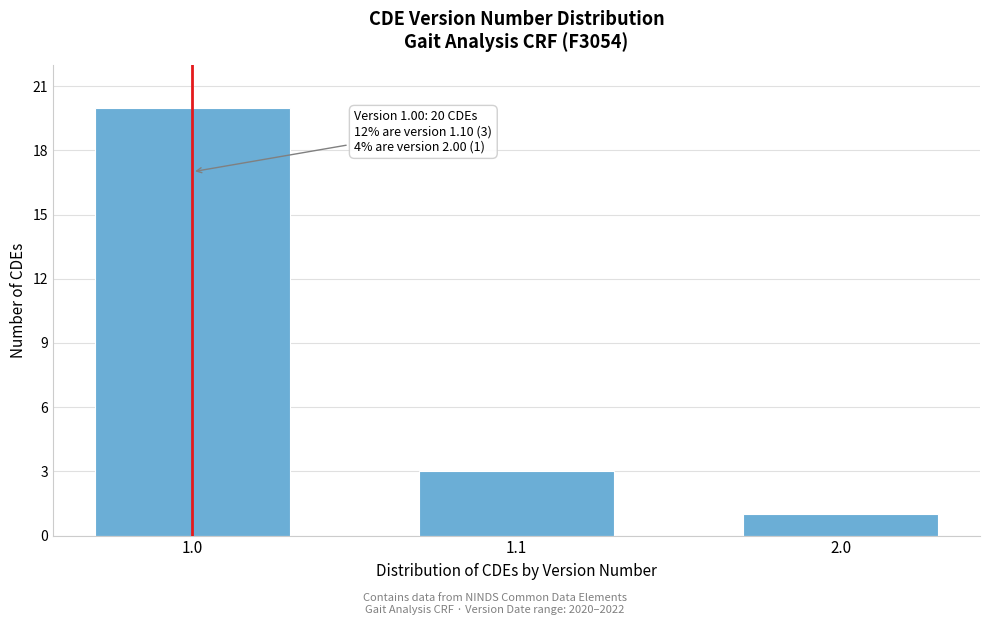

Reading left to right, list all the values displayed in this chart.

20	3	1